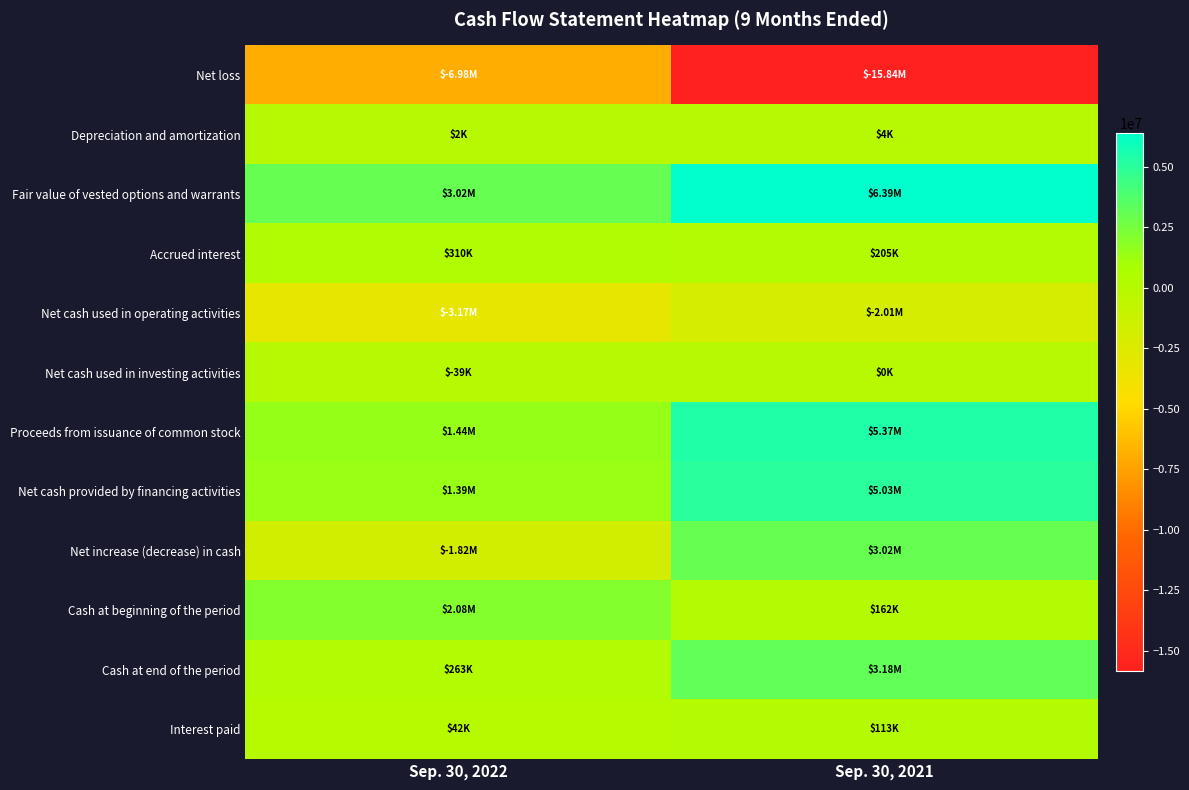

What is the total value across all series at Sep. 30, 2022?

-3459000